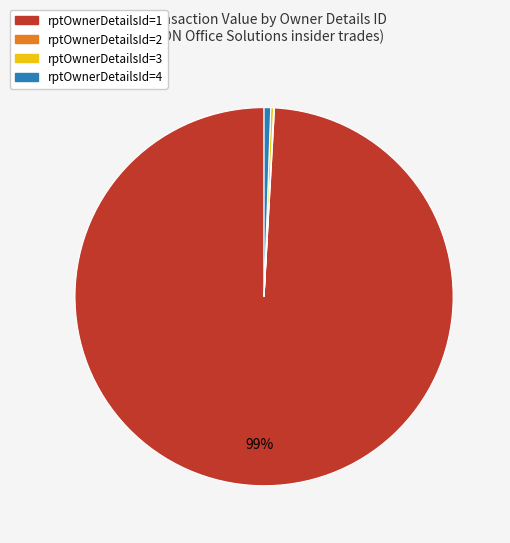

To the nearest percent, what is the difference between the largest and smallest slice percentages?

99%